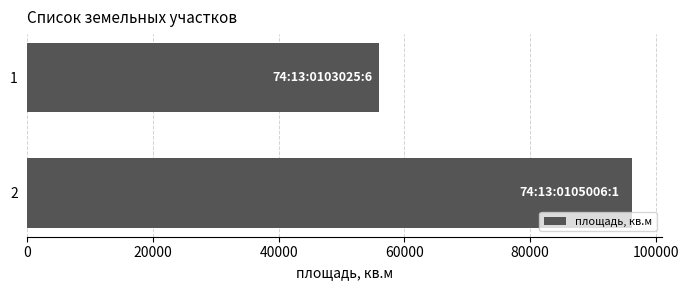

What is the sum of all values?

152200